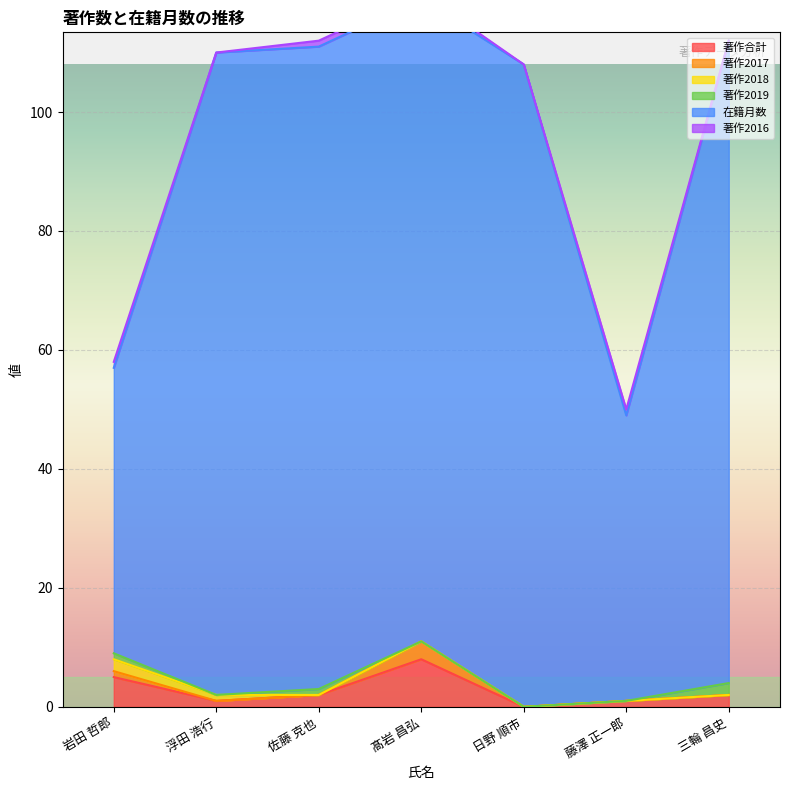

Read the 著作合計 value at 髙岩 昌弘.

8